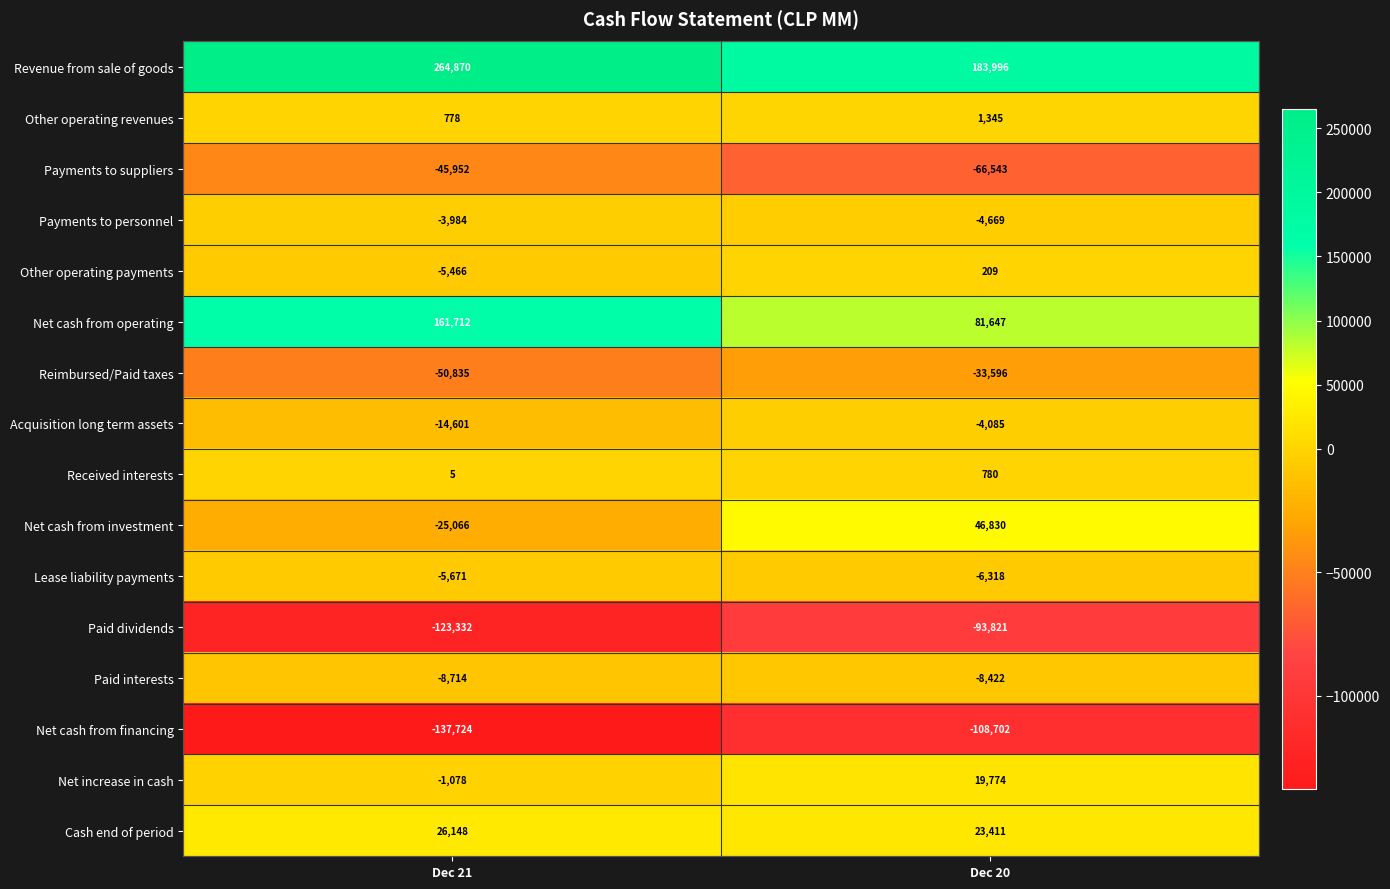

What is the sum of all Payments to suppliers values?

-112495